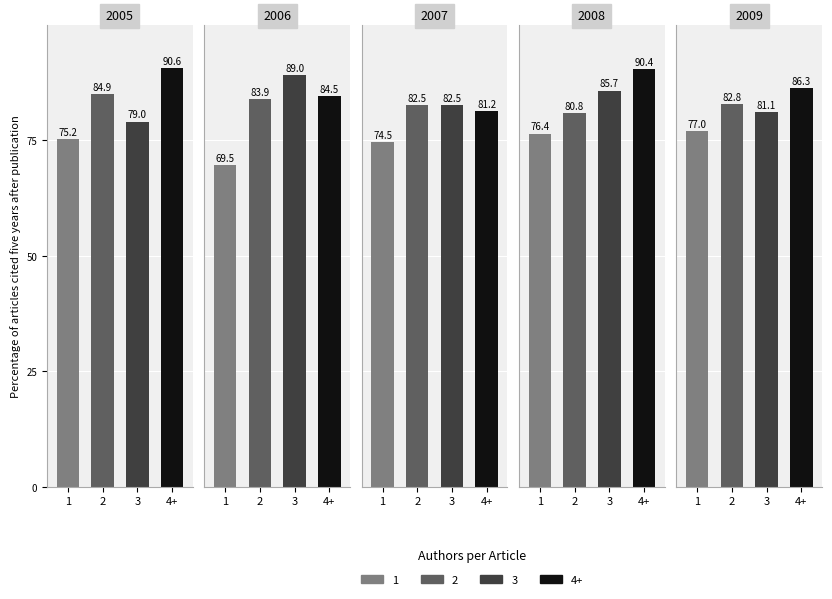

Is it true that 2 equals 82.8 at 4?

True